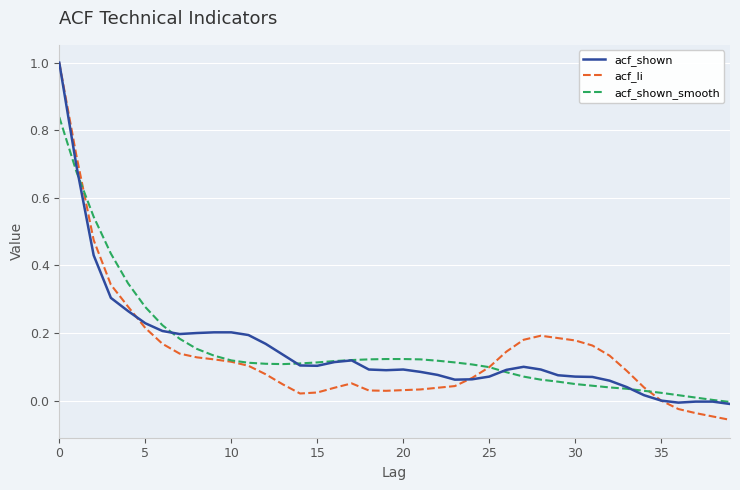

What is the difference between the maximum and second lowest values in the acf_shown series?

1.0